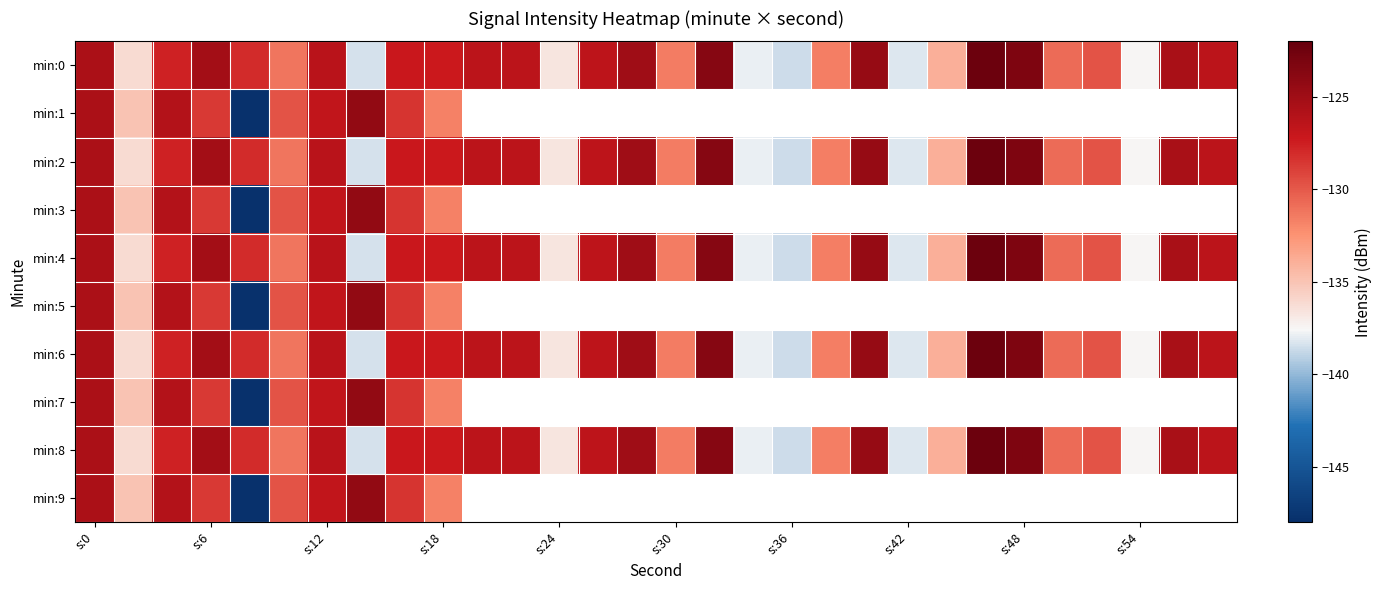

How many series are shown in this chart?

10